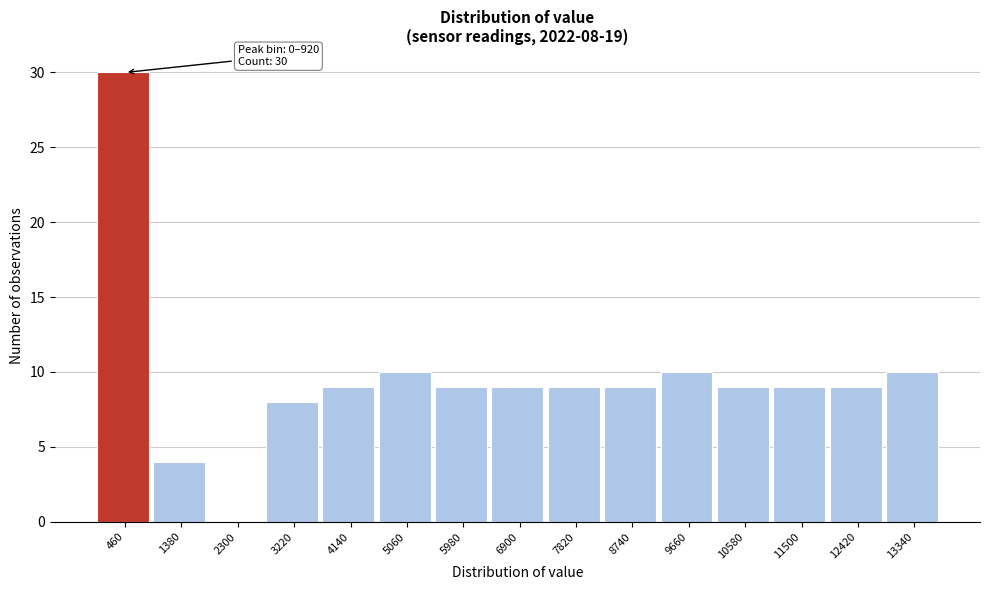

Over which range of the x-axis is the bar tallest?

0 to 920